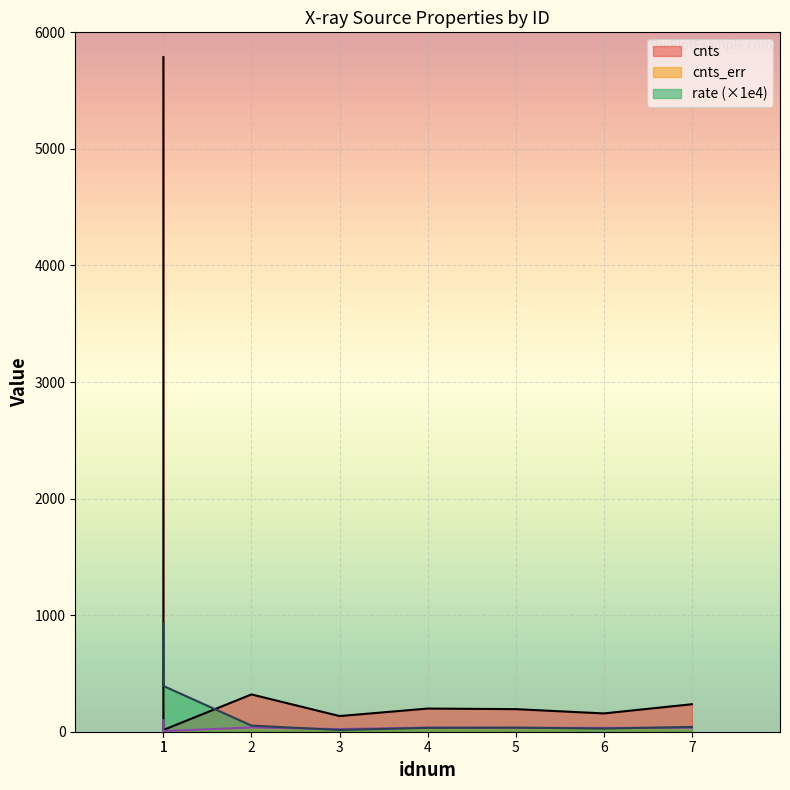

Where is the first local maximum for cnts_err?

2